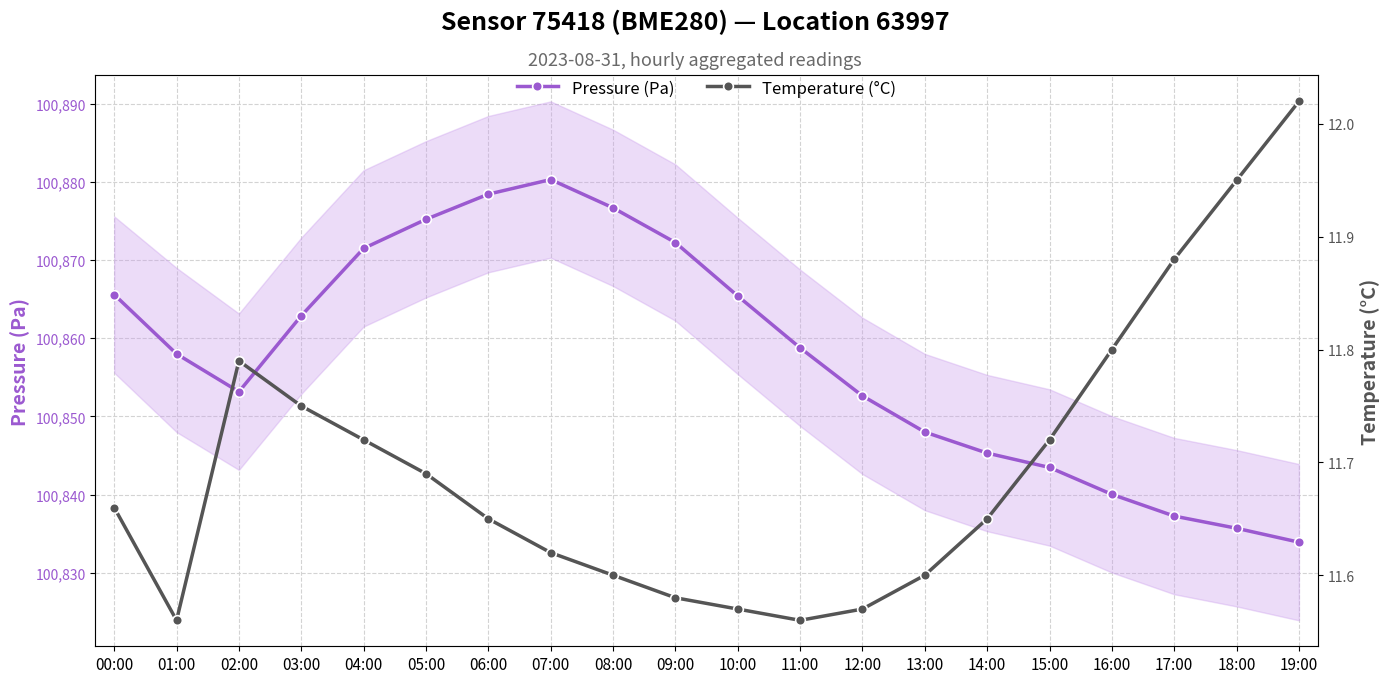

What is the average value of the Pressure (Pa) series?

100857.7